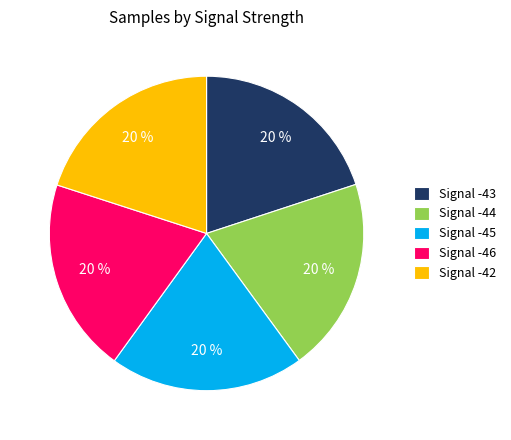

To the nearest percent, what percentage of the pie is Signal -42?

20%